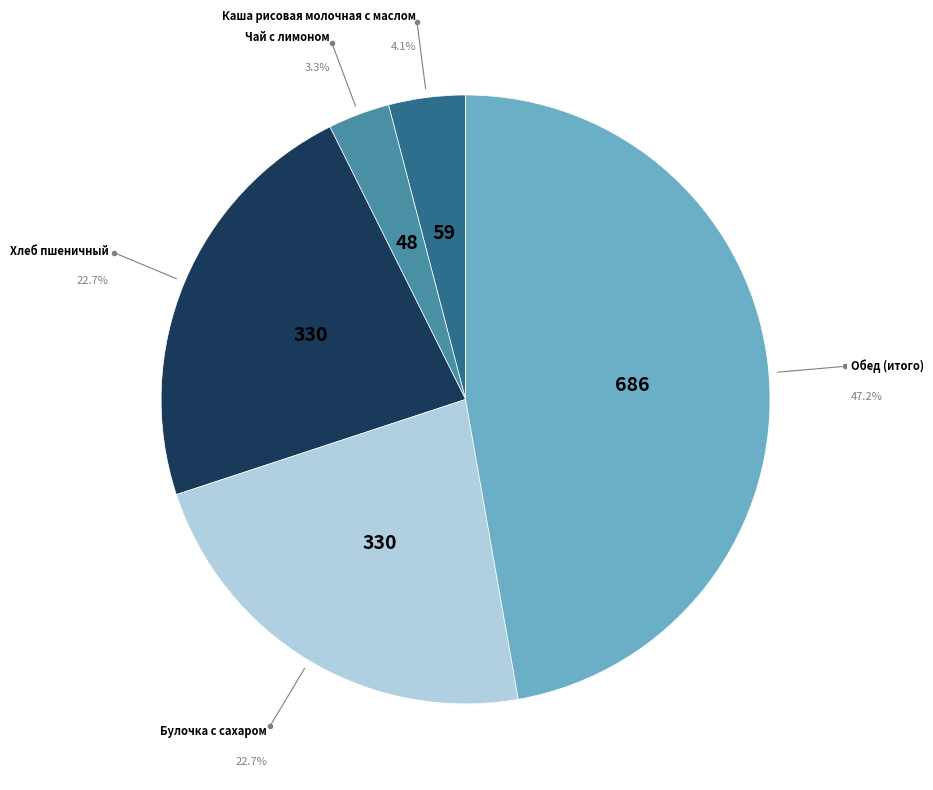

Does any single category account for the majority?

No